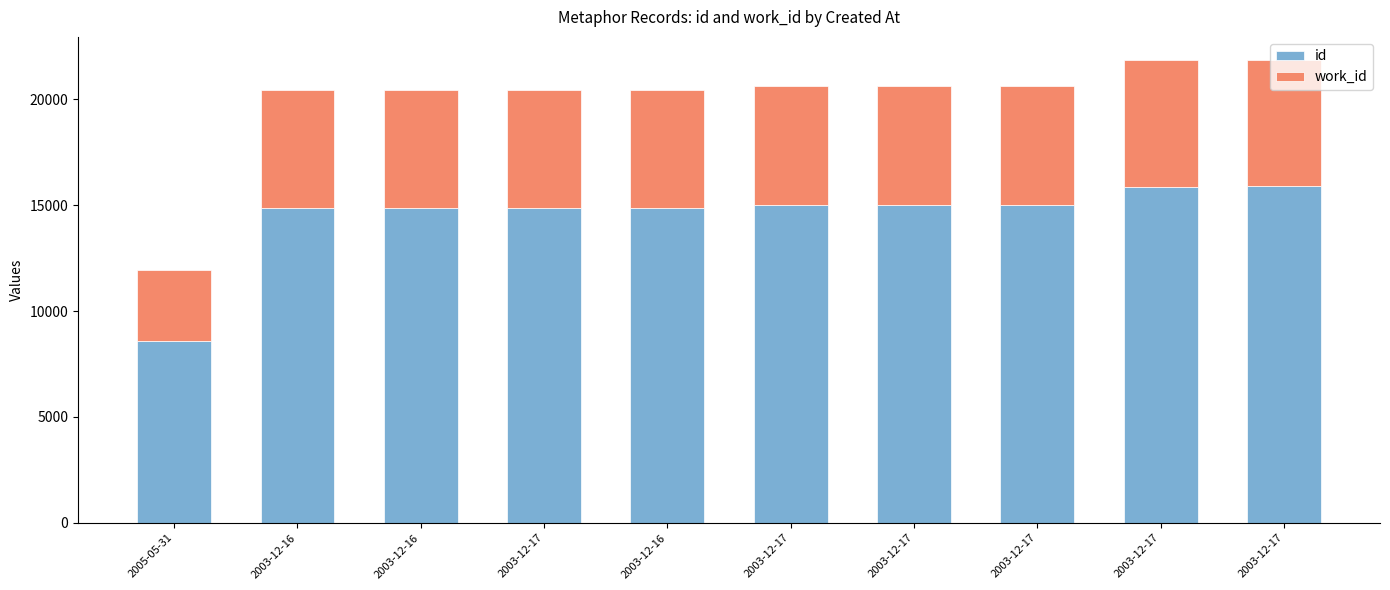

The id series shows 8608 at 2005-05-31. True or false?

True